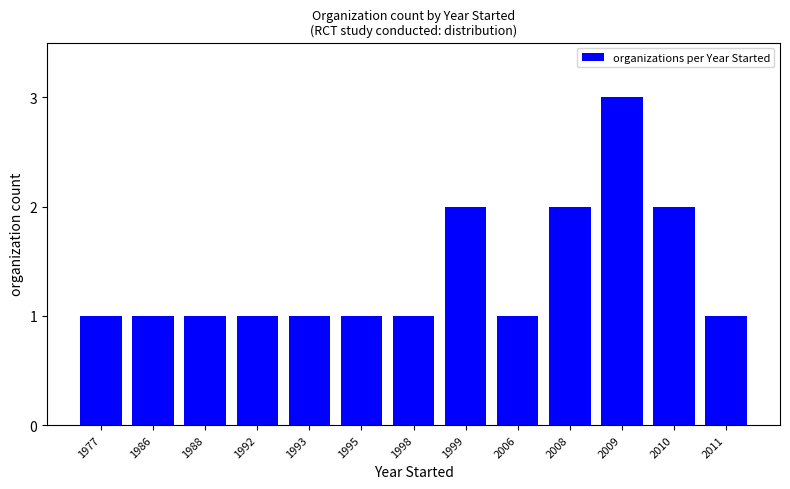

Does the chart contain any negative values?

No